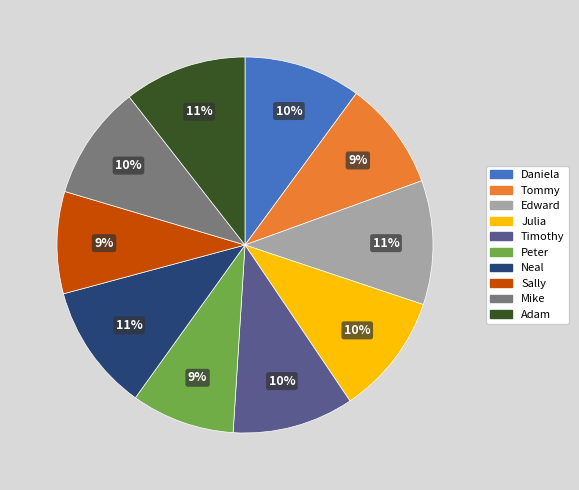

Does any single category account for the majority?

No